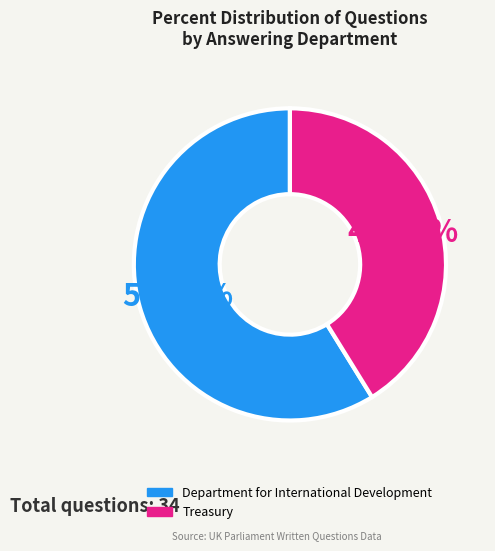

Does Department for International Development represent more than half of the total?

Yes